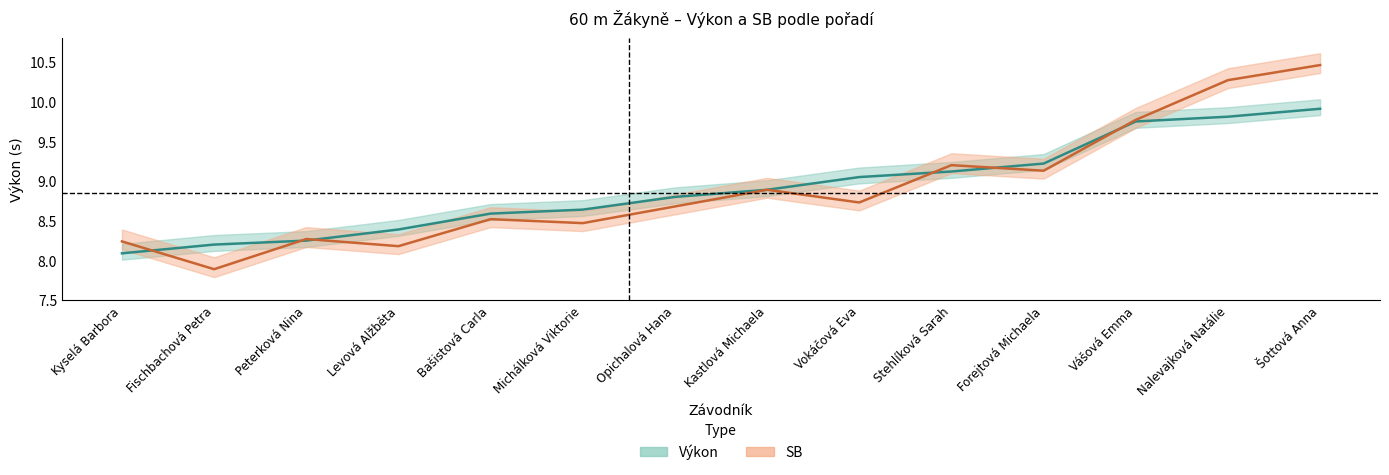

Is it true that Pořadí (sourhn.) equals 11.1 at Levová Alžběta?

False